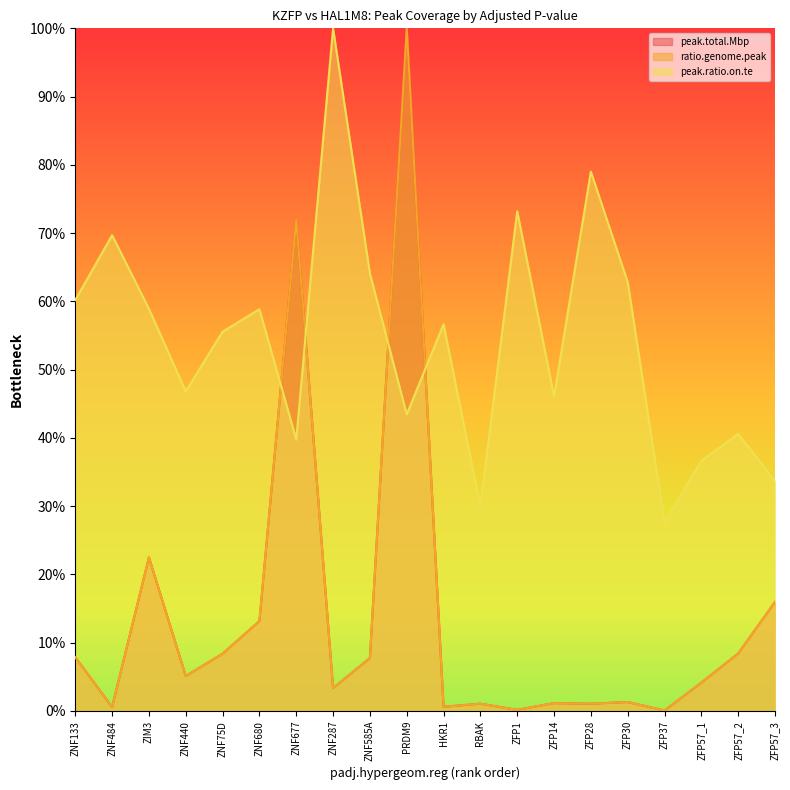

Reading right to left, list all the values displayed in this chart.

peak.total.Mbp: 0.2	0.1	0.0	0.0	0.0	0.0	0.0	0.0	0.0	0.0	1.0	0.1	0.0	0.7	0.1	0.1	0.1	0.2	0.0	0.1
ratio.genome.peak: 0.2	0.1	0.0	0.0	0.0	0.0	0.0	0.0	0.0	0.0	1.0	0.1	0.0	0.7	0.1	0.1	0.1	0.2	0.0	0.1
peak.ratio.on.te: 0.3	0.4	0.4	0.3	0.6	0.8	0.5	0.7	0.3	0.6	0.4	0.6	1.0	0.4	0.6	0.6	0.5	0.6	0.7	0.6